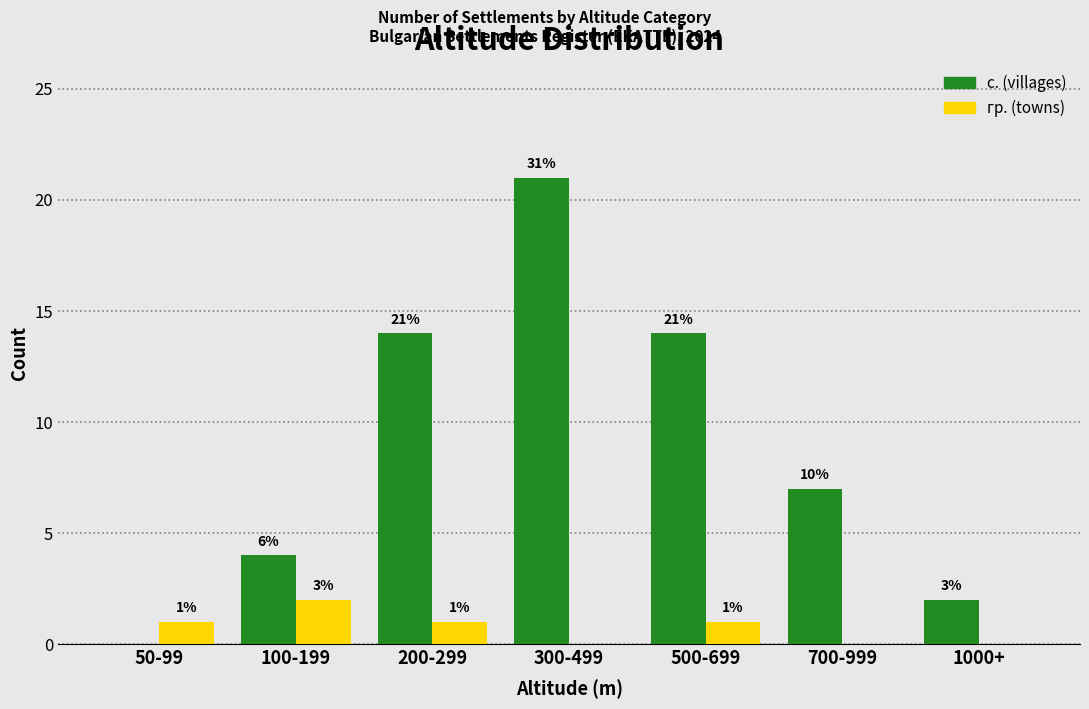

Reading left to right, transcribe all the data shown in this chart.

с. (villages): 50-99=0	100-199=4	200-299=14	300-499=21	500-699=14	700-999=7	1000+=2
гр. (towns): 50-99=1	100-199=2	200-299=1	300-499=0	500-699=1	700-999=0	1000+=0